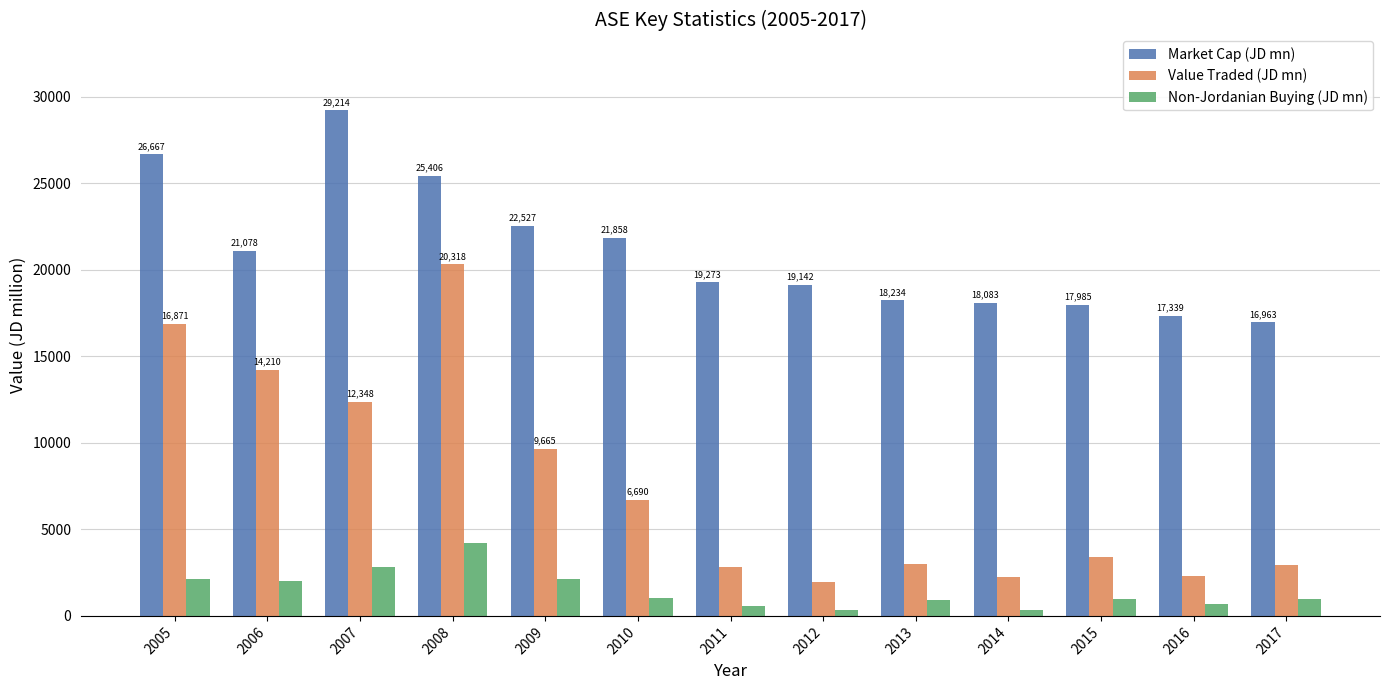

True or false: Value Traded (JD mn) has a value of 16871.0 at 2005.

True